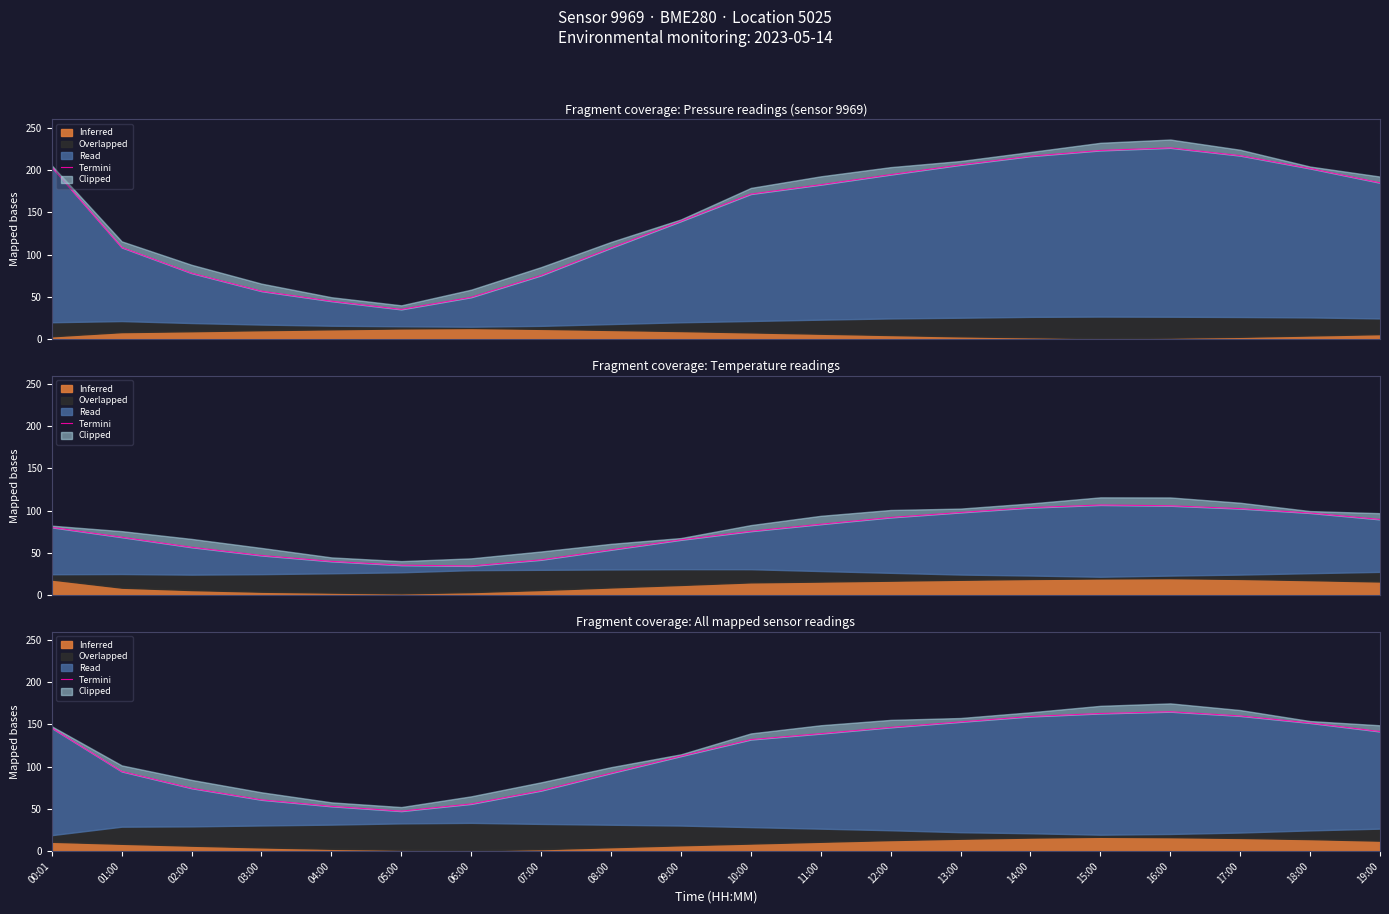

What is the difference between the values at 16:00 and 14:00?

5.7